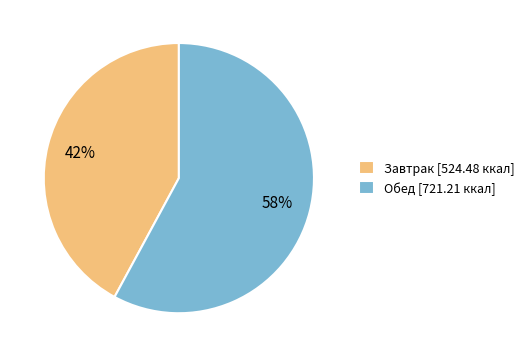

What percentage is the Обед slice, to the nearest percent?

58%